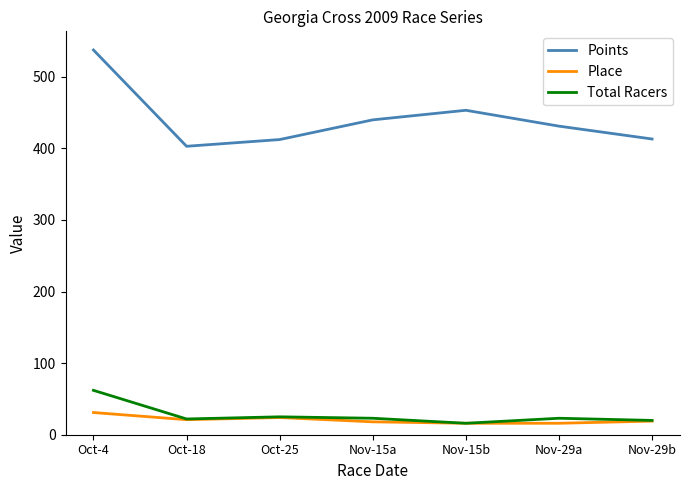

How many lines are shown in the chart?

3